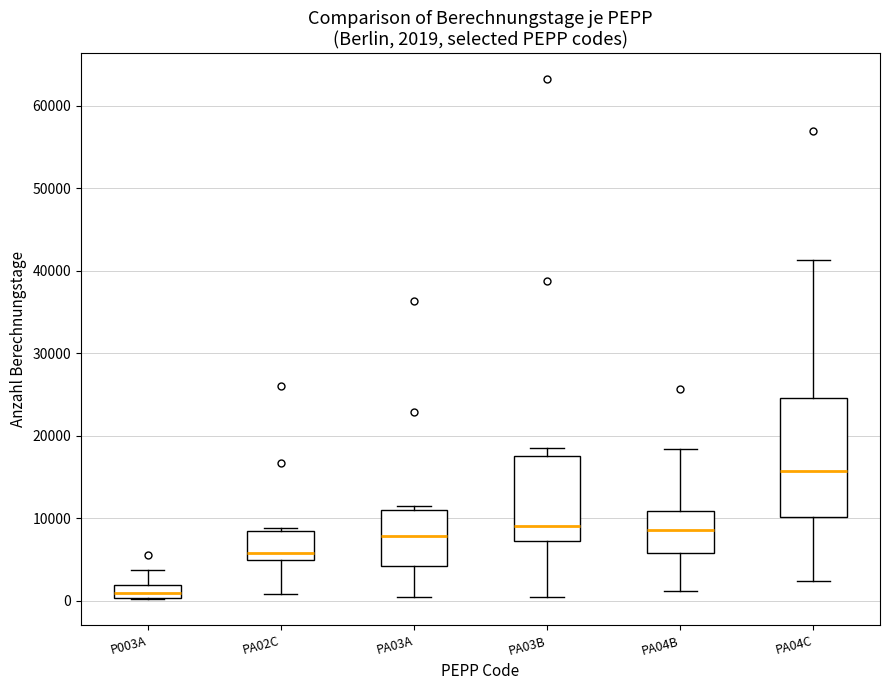

Which box is the tallest, from its lower edge to its upper edge?

PA04C